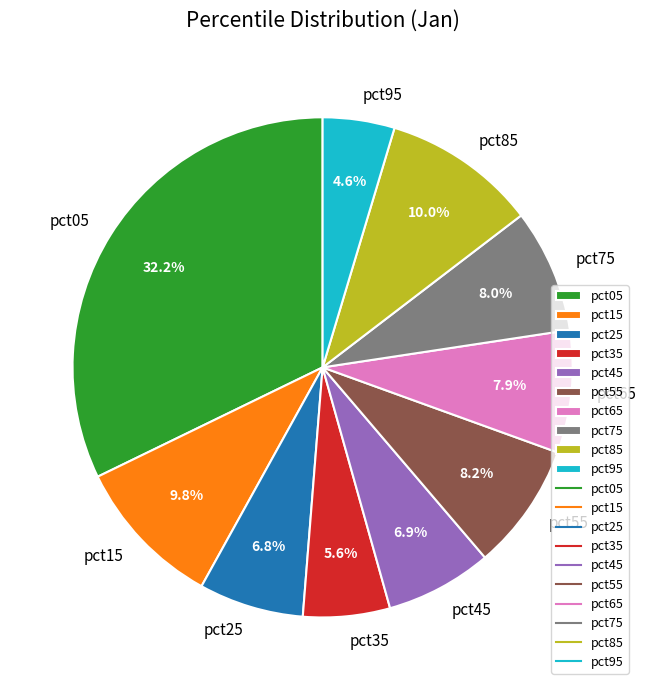

How many slices are in this pie chart?

10